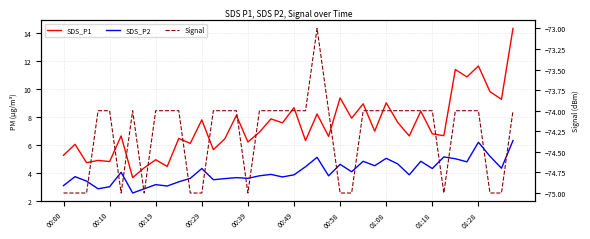

What is the value of the Signal point at the 22nd from the left?

-74.0